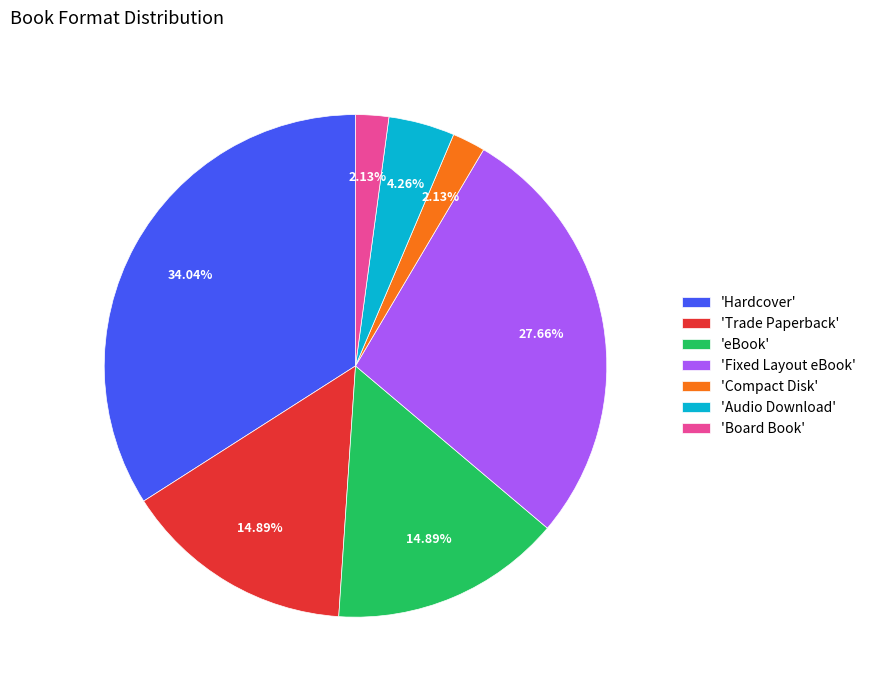

Which slice is the largest?

'Hardcover'